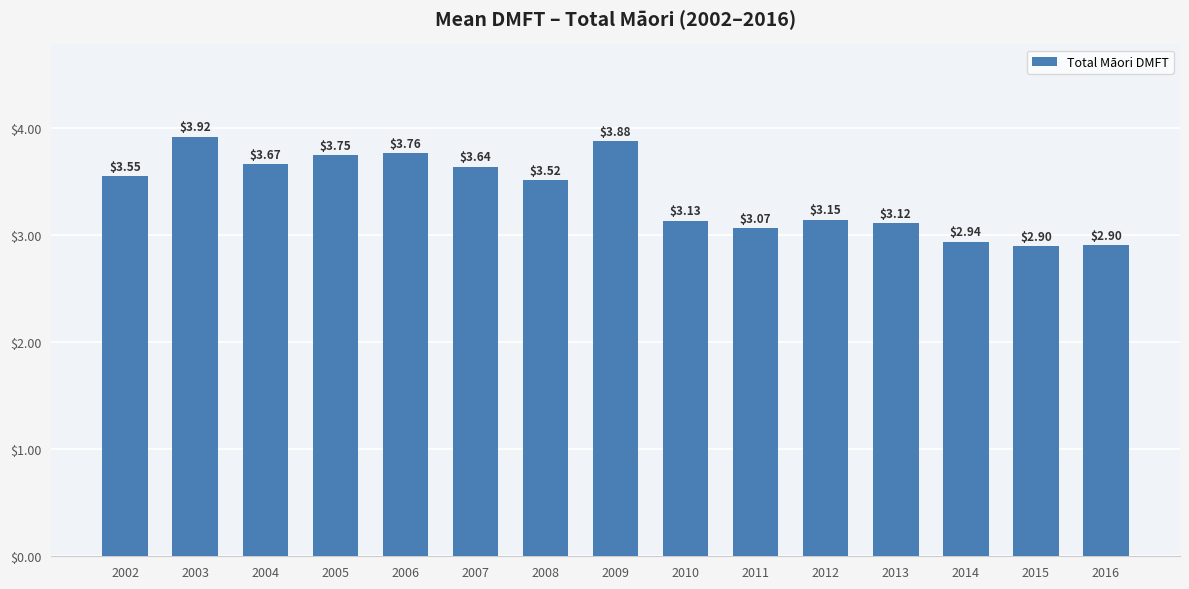

What is the difference between the second highest and minimum values?

1.0